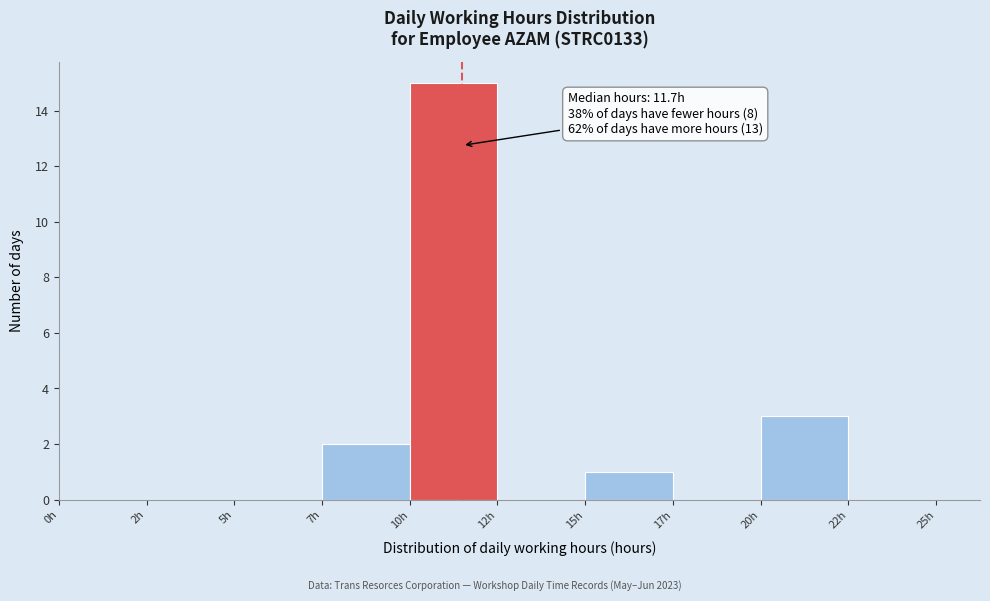

Reading left to right, list all the values displayed in this chart.

0h=0	2h=0	5h=0	7h=2	10h=15	12h=0	15h=1	17h=0	20h=3	22h=0